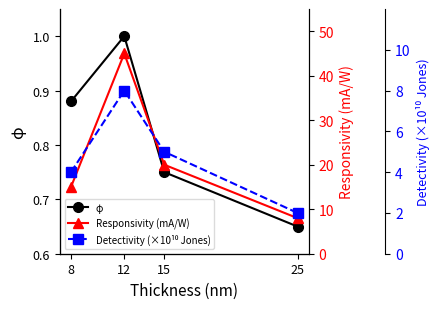

At which label does Responsivity (mA/W) first exceed 20?

12